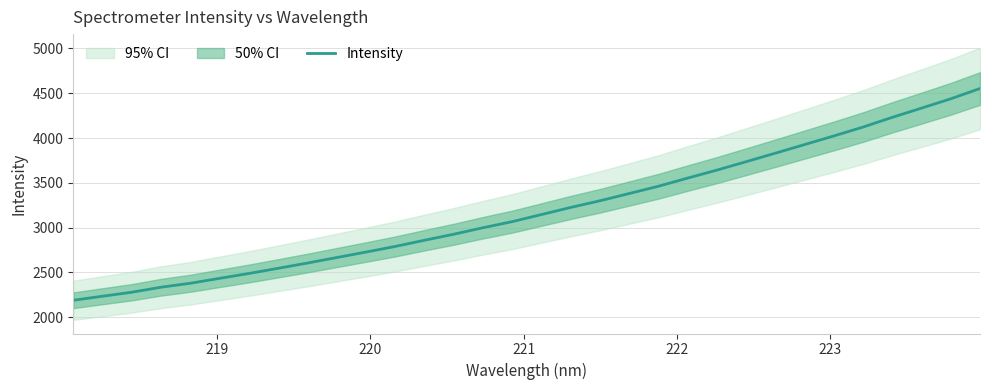

How many values exceed 3146?

16